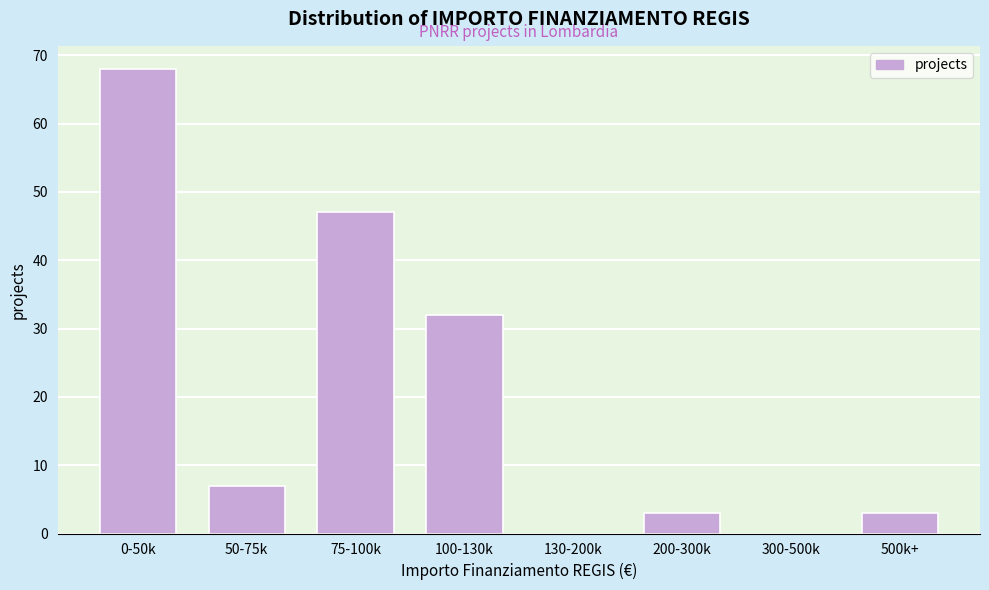

Reading left to right, transcribe all the data shown in this chart.

0-50k=68	50-75k=7	75-100k=47	100-130k=32	130-200k=0	200-300k=3	300-500k=0	500k+=3